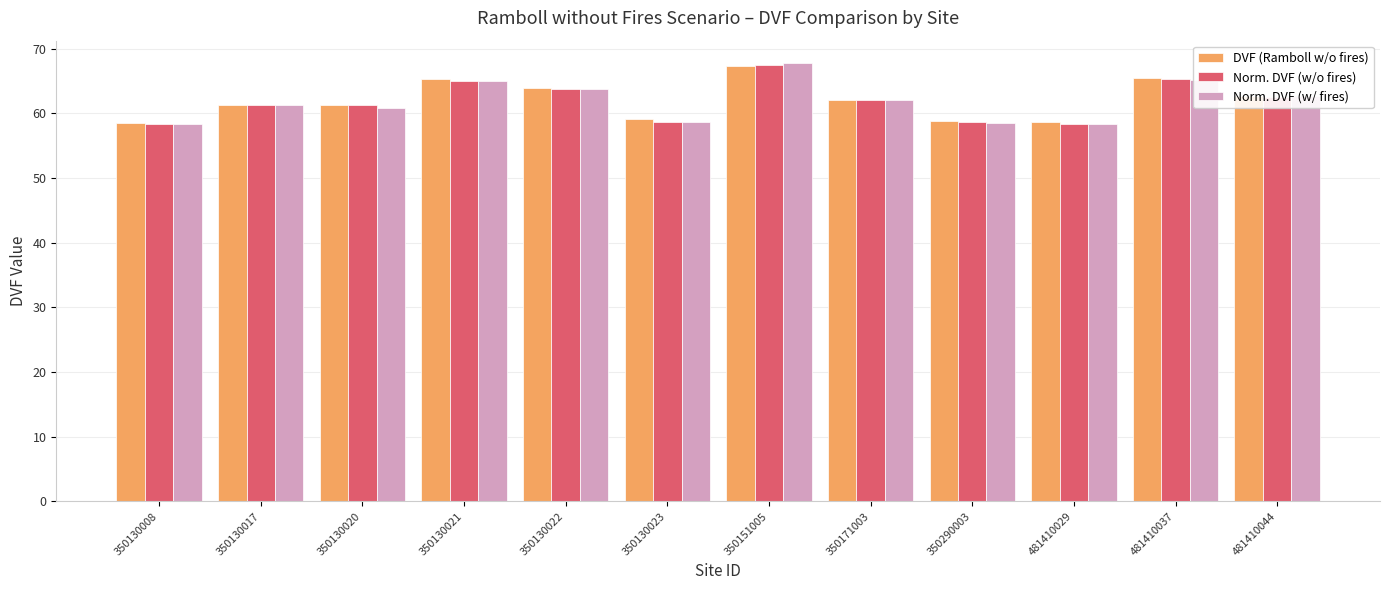

Is it true that Norm. DVF (w/ fires) equals 65.2 at 481410037?

True